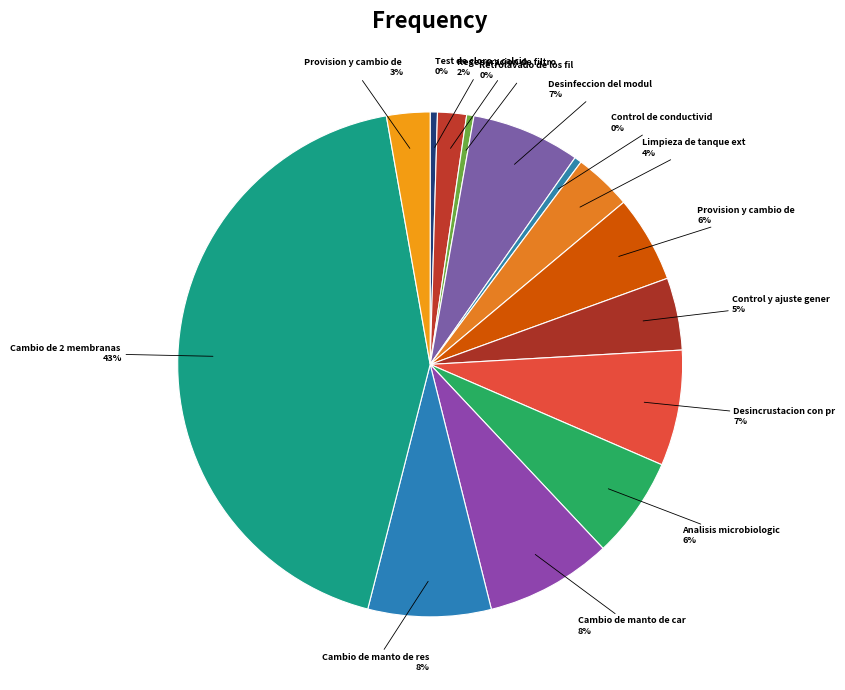

Count the number of slices in the pie.

14